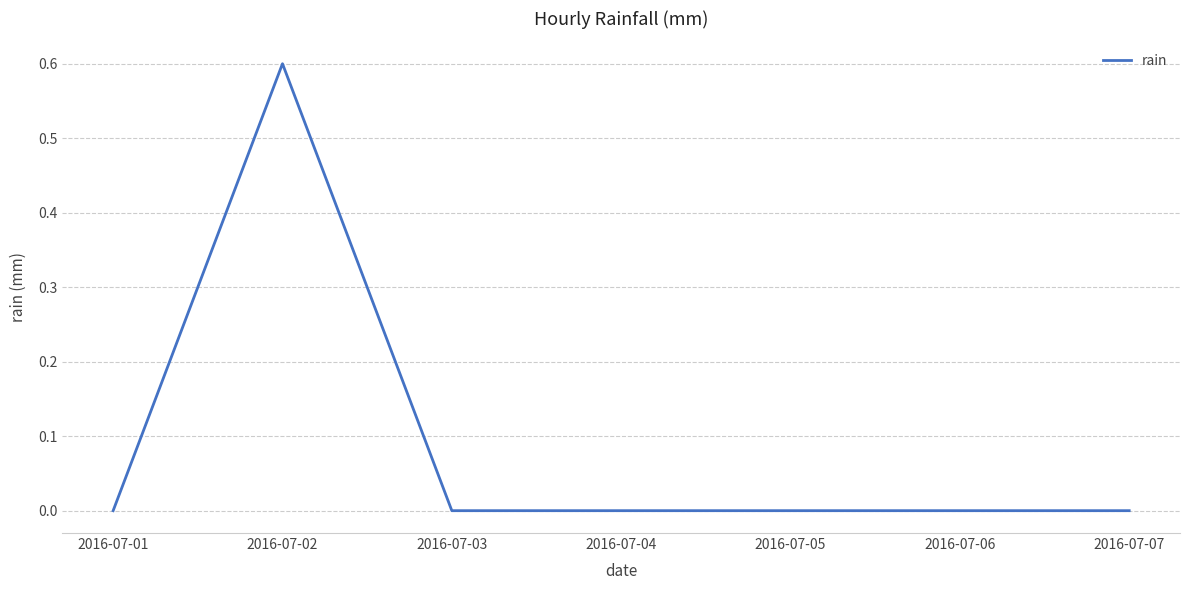

The value at 2016-07-06 is 0.3. True or false?

False